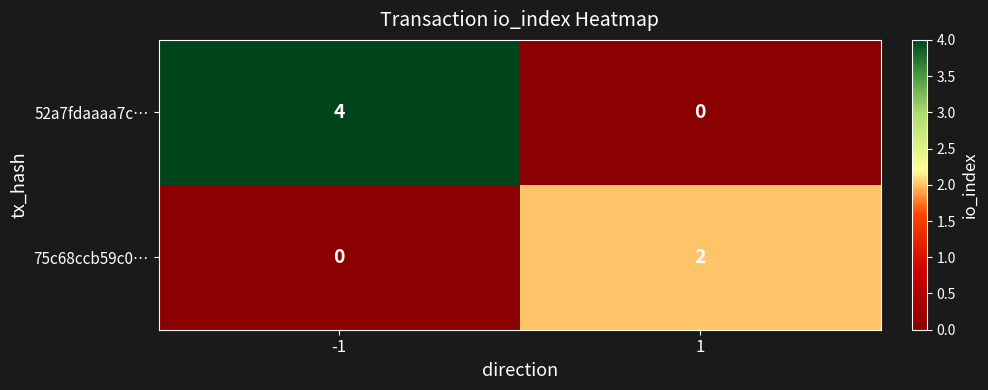

What is the sum of the 52a7fdaaaa7c… values at 1 and -1?

4